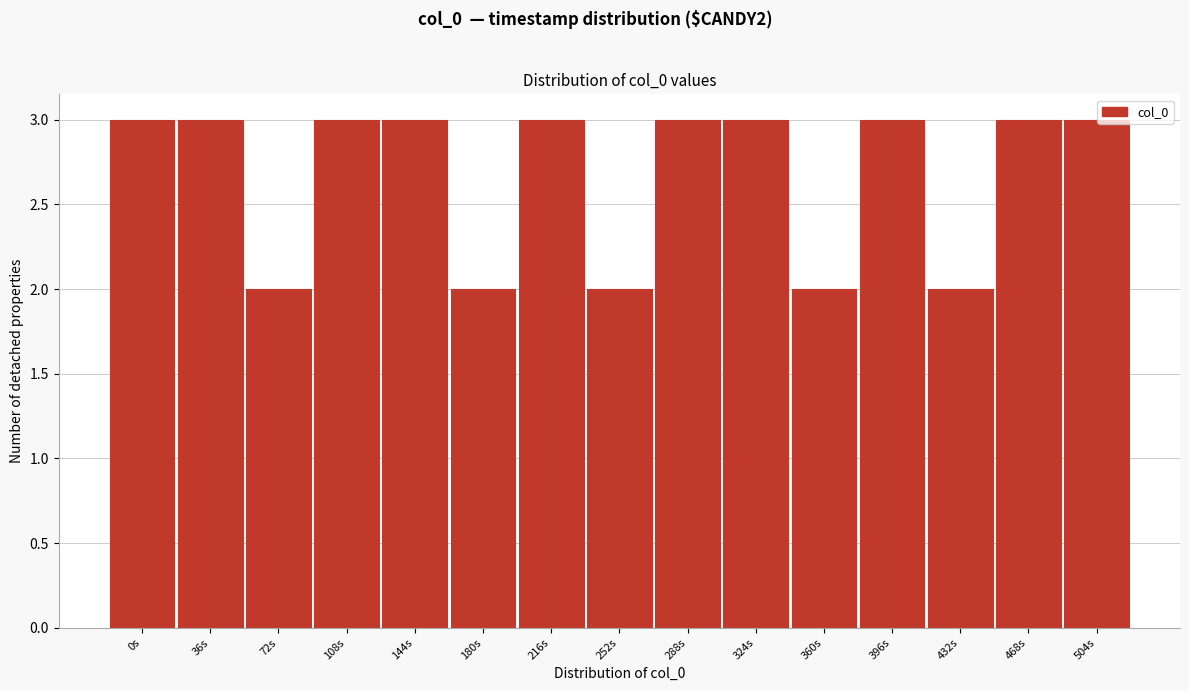

Reading right to left, transcribe all the data shown in this chart.

504s=3	468s=3	432s=2	396s=3	360s=2	324s=3	288s=3	252s=2	216s=3	180s=2	144s=3	108s=3	72s=2	36s=3	0s=3